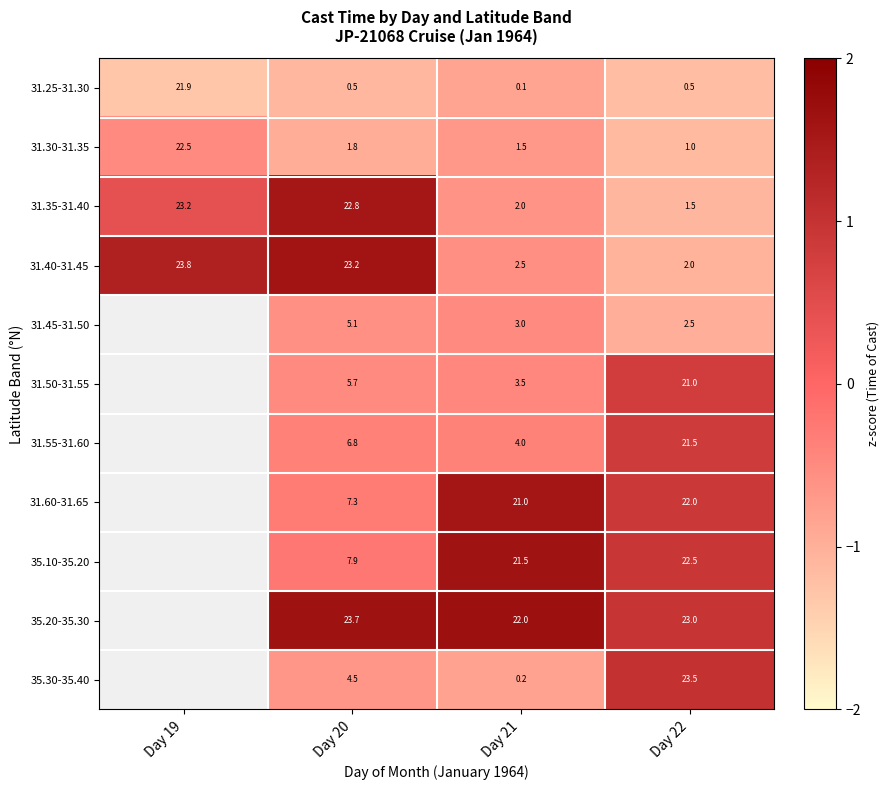

How many data points in 31.25-31.30 are above -1?

1